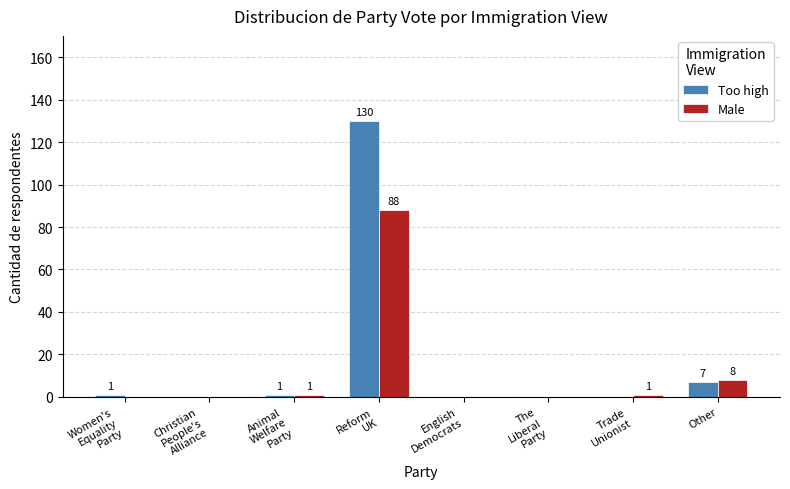

Reading right to left, transcribe all the data shown in this chart.

Too high: 7	0	0	0	130	1	0	1
Male: 8	1	0	0	88	1	0	0